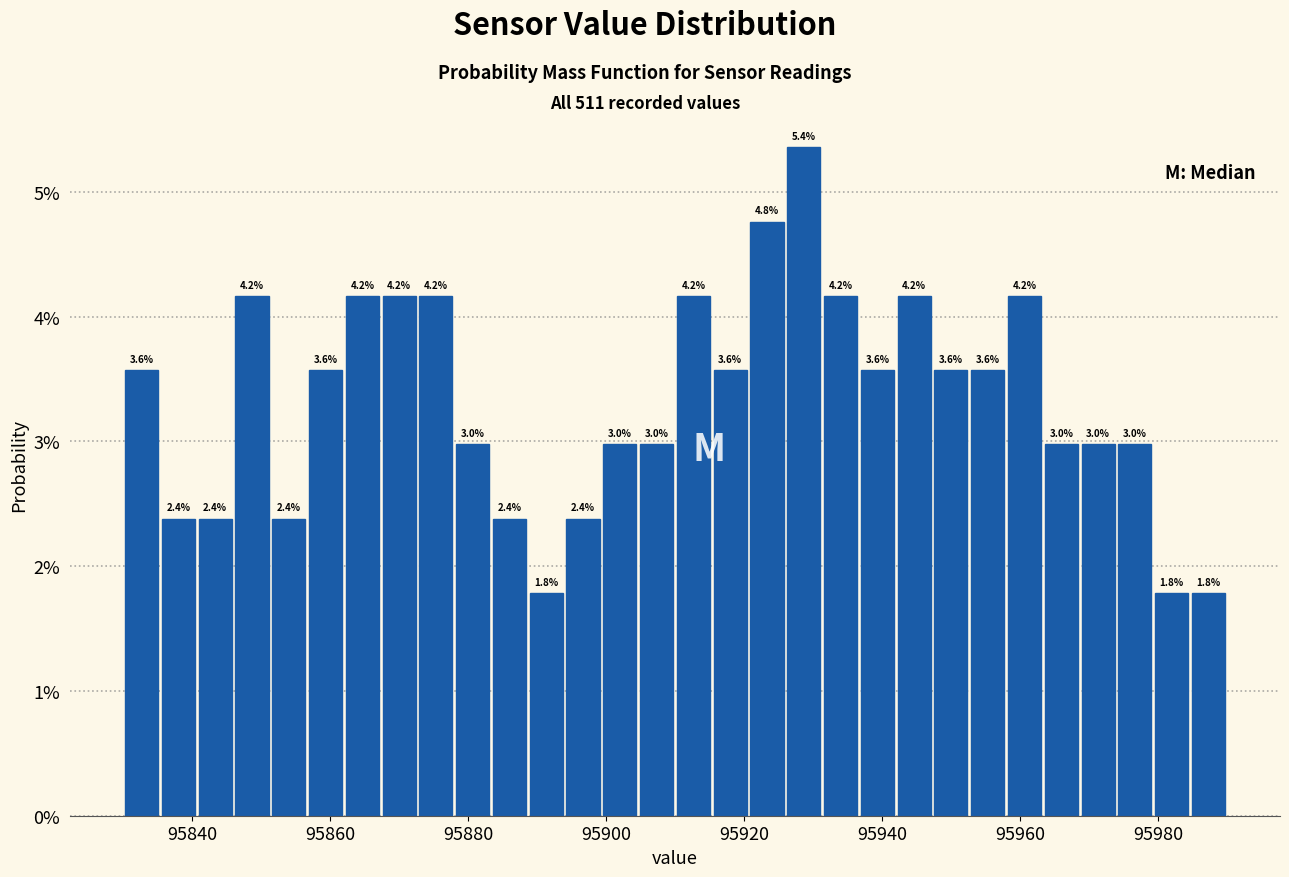

Read against the x-axis, roughly where is the centre of the tallest bar?

95928